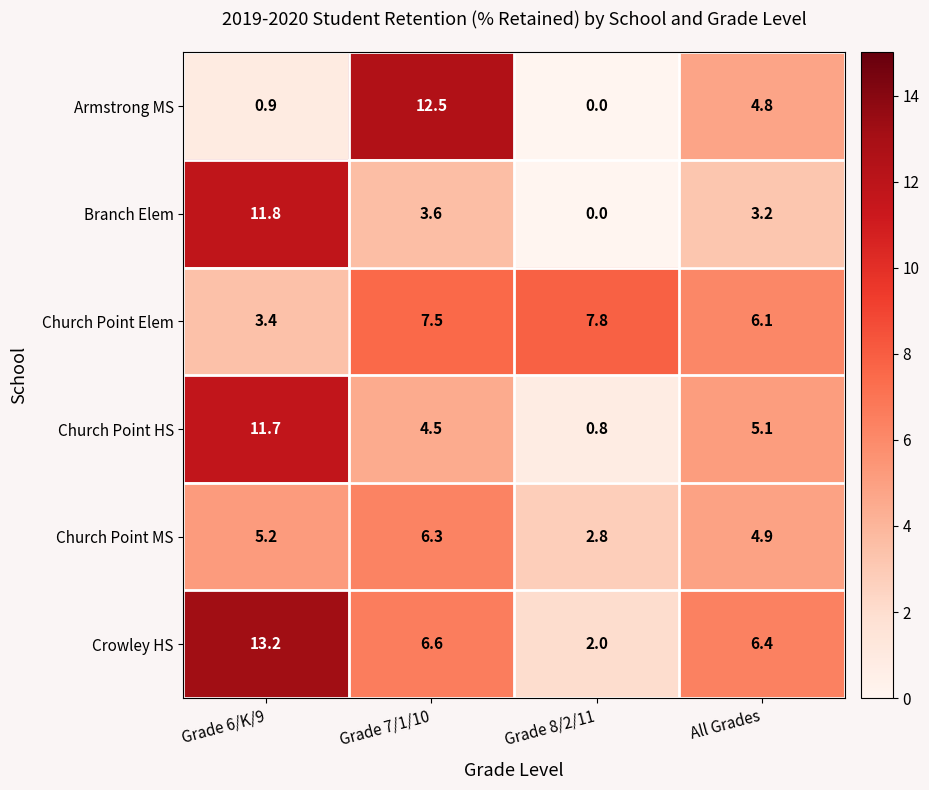

Which category has the lowest value across all series?

Grade 8/2/11